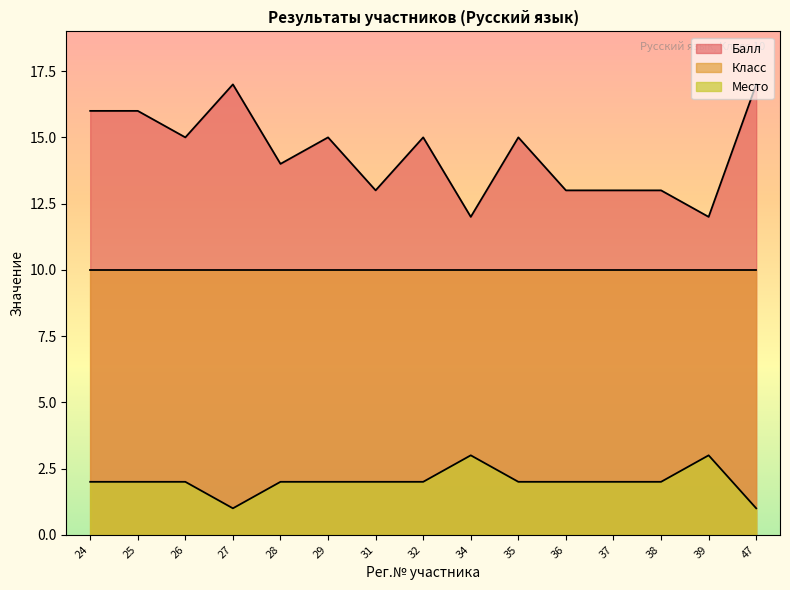

Which category has the highest value in the Балл series?

27